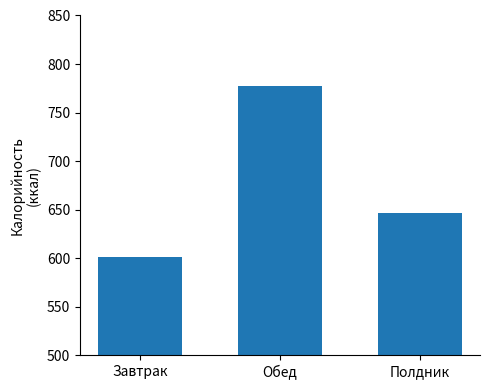

What is the label of the 3rd bar from the right?

Завтрак